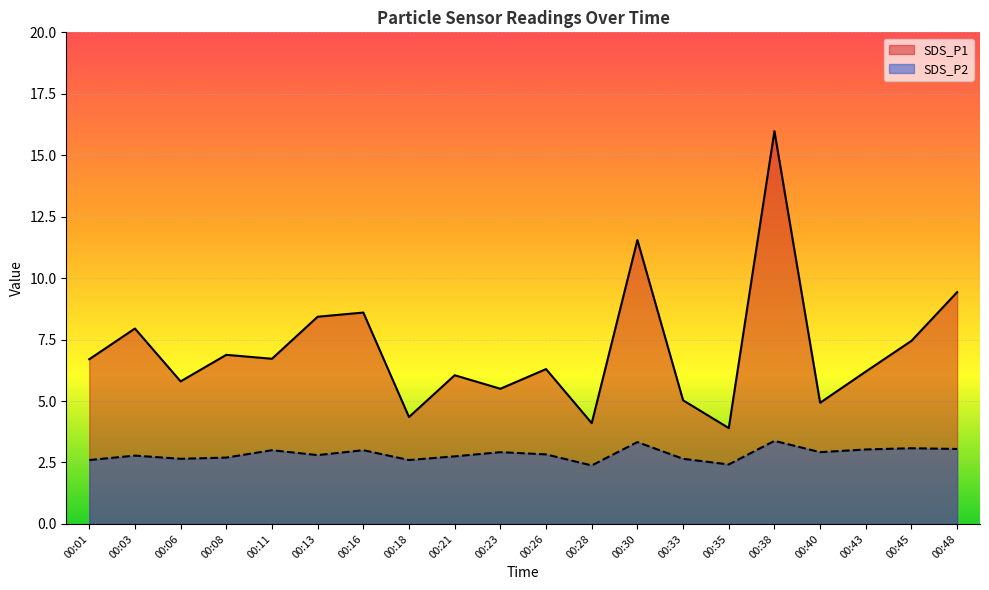

Where is the first local minimum for SDS_P1?

00:06